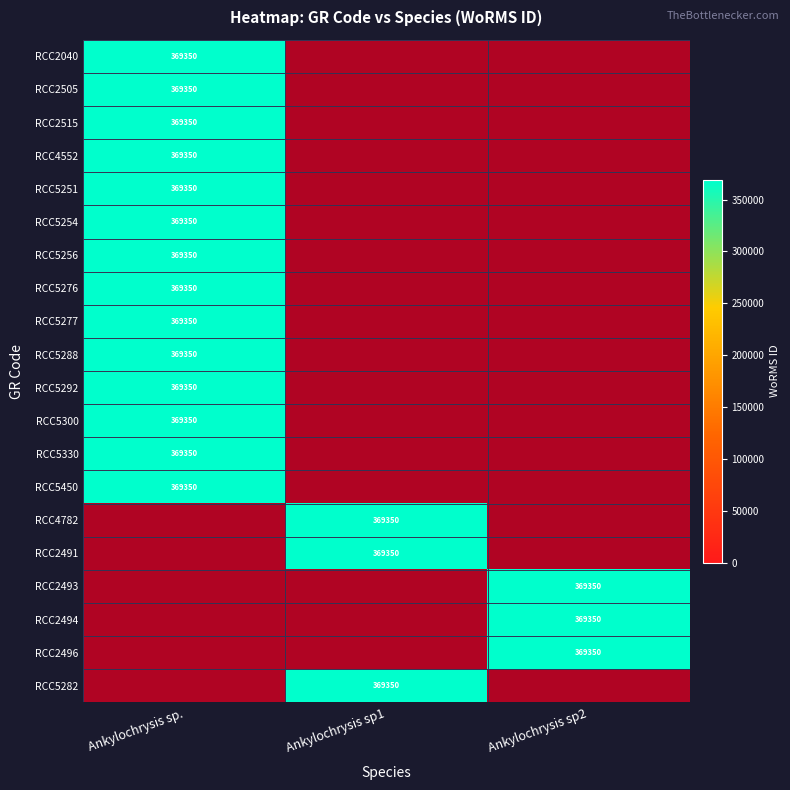

List the labels in order of RCC4782 value, largest first.

Ankylochrysis sp., Ankylochrysis sp1, Ankylochrysis sp2